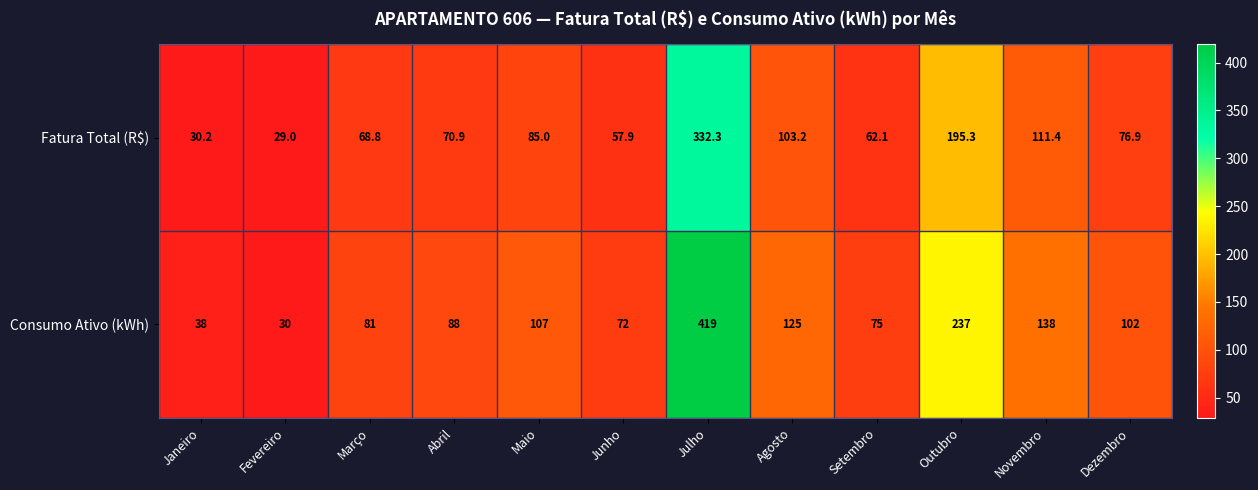

Is it true that Consumo Ativo (kWh) equals 72.0 at Junho?

True